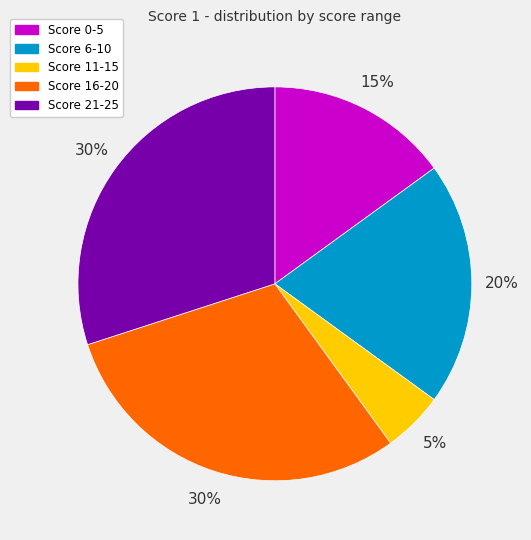

How many slices are in this pie chart?

5